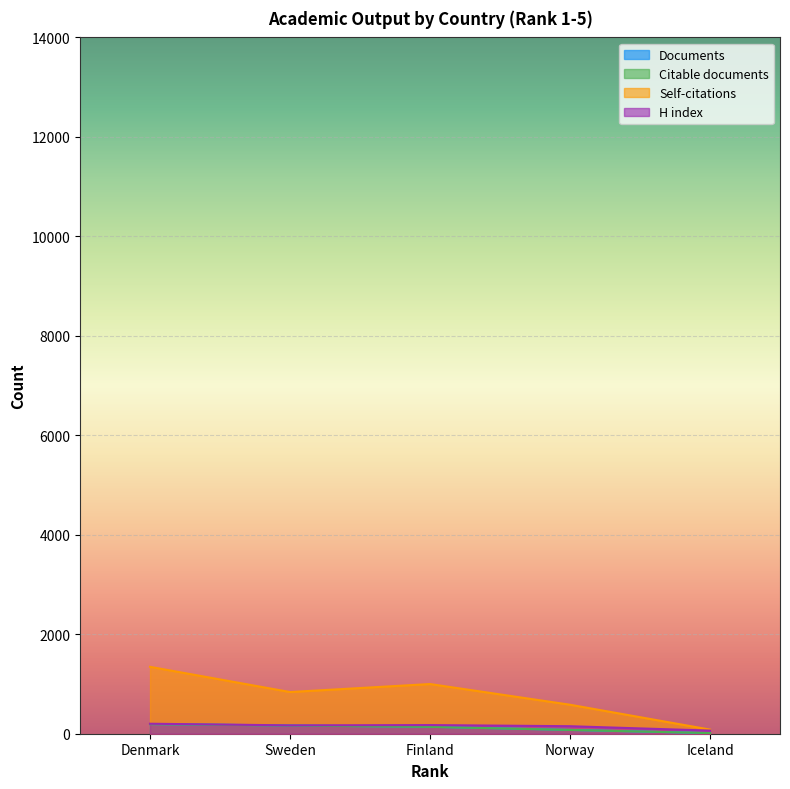

What is the minimum value for Documents?

13